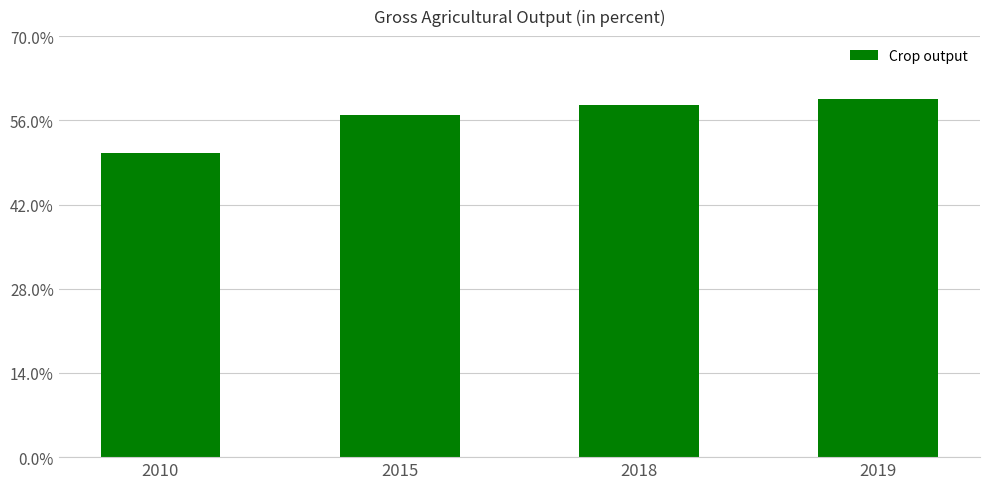

How many bars are there in total?

4